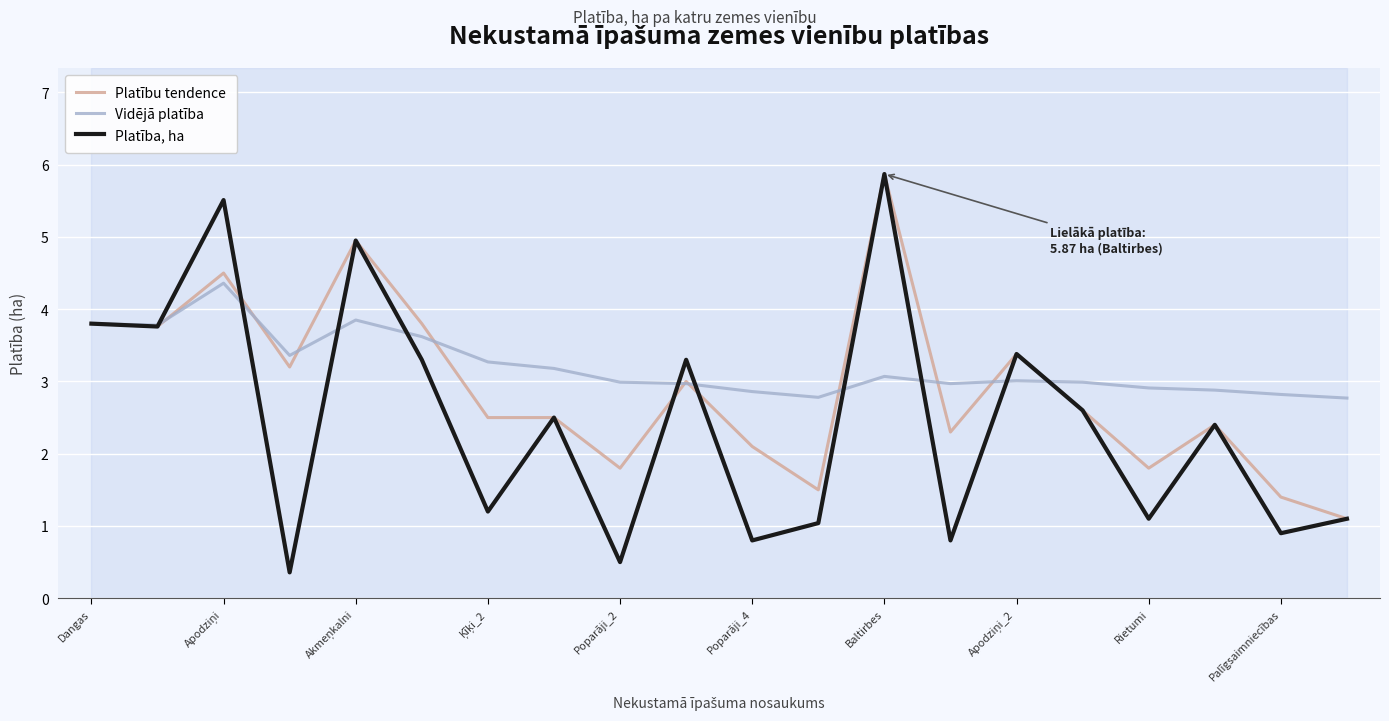

What is the smallest value displayed?

0.4